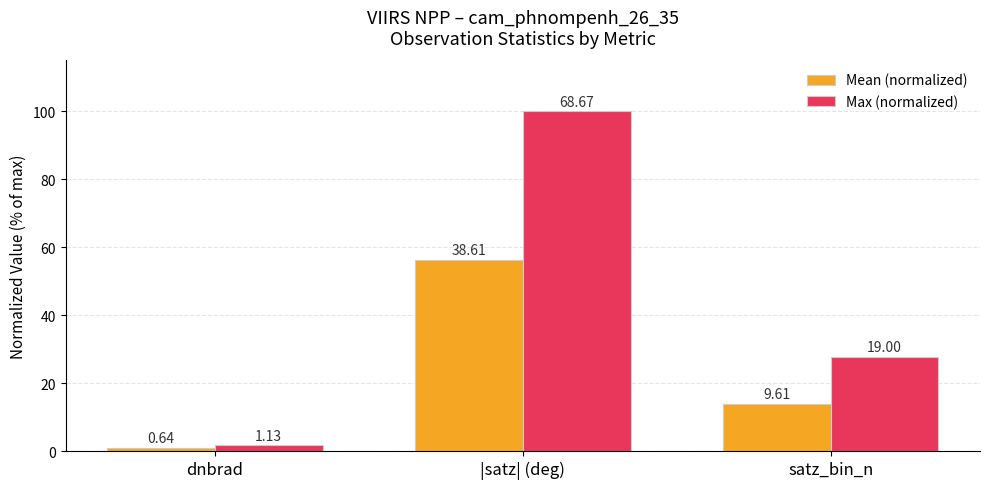

What is the label of the 2nd bar from the left?

|satz| (deg)